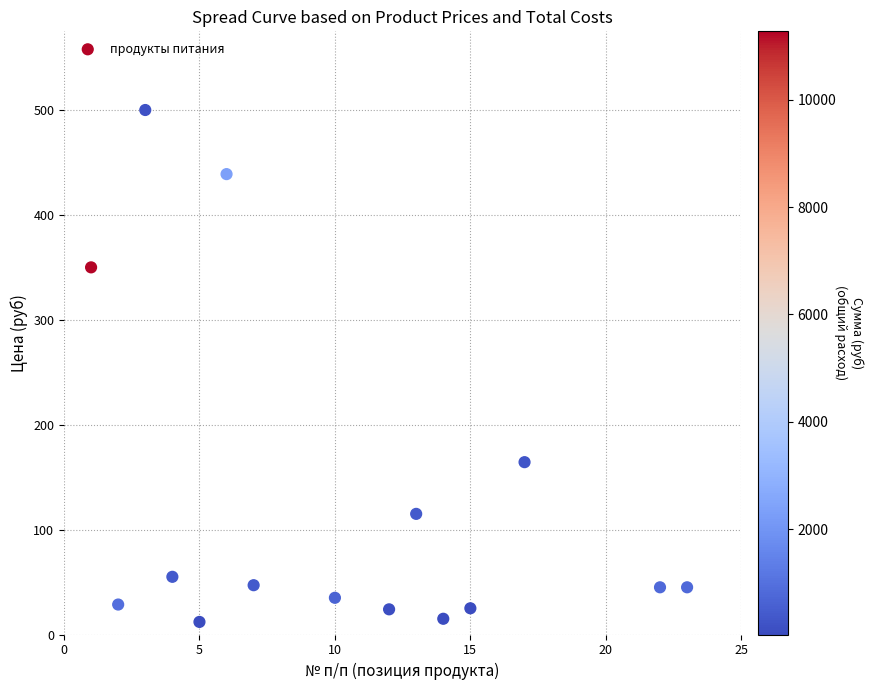

What is the range of X values (max minus min)?

22.0